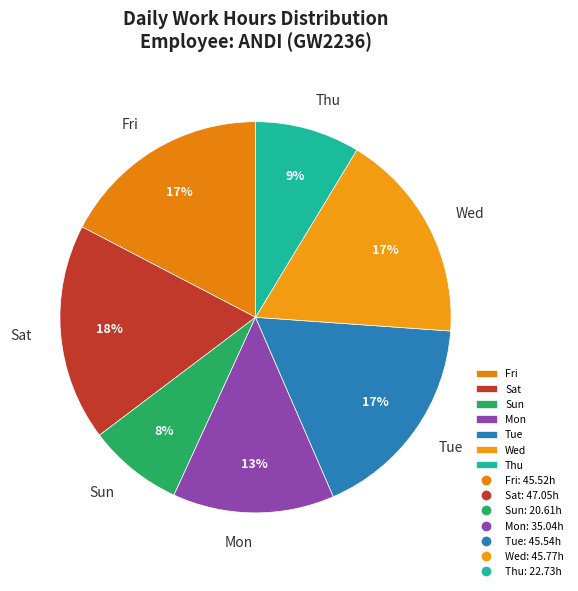

Is it true that Mon is 13% of the pie?

True